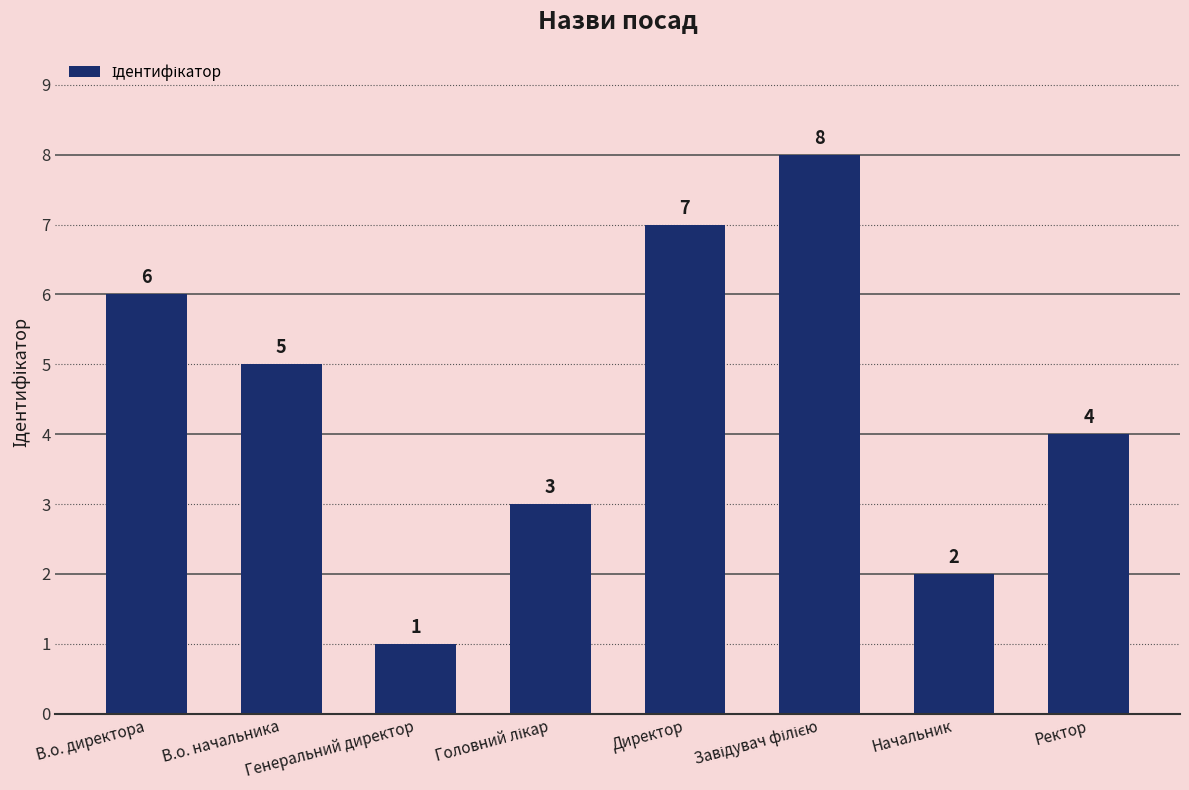

Where does the data first go above 5?

В.о. директора